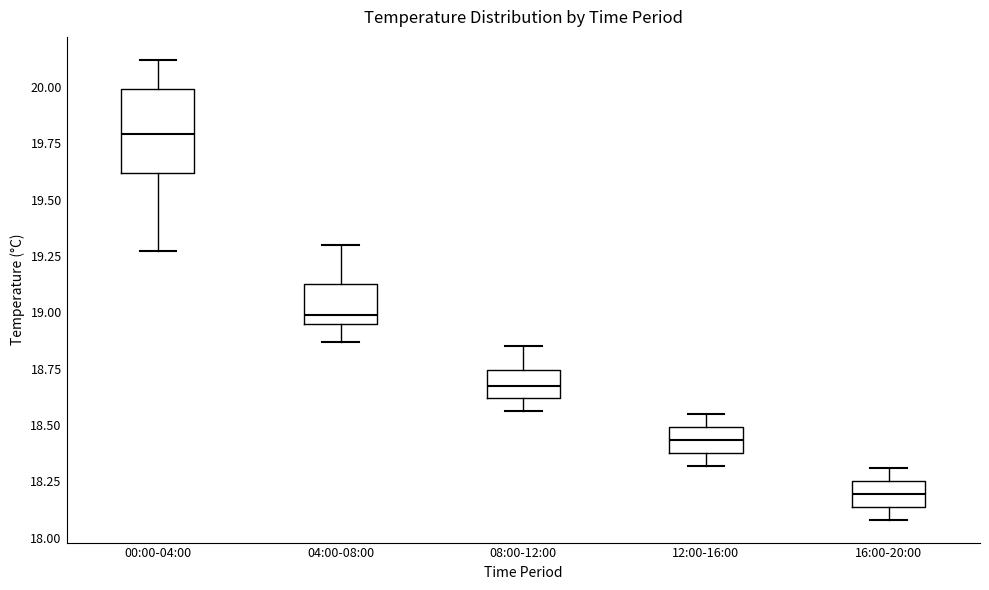

Comparing the boxes themselves (not the whiskers), which one is the tallest?

00:00-04:00